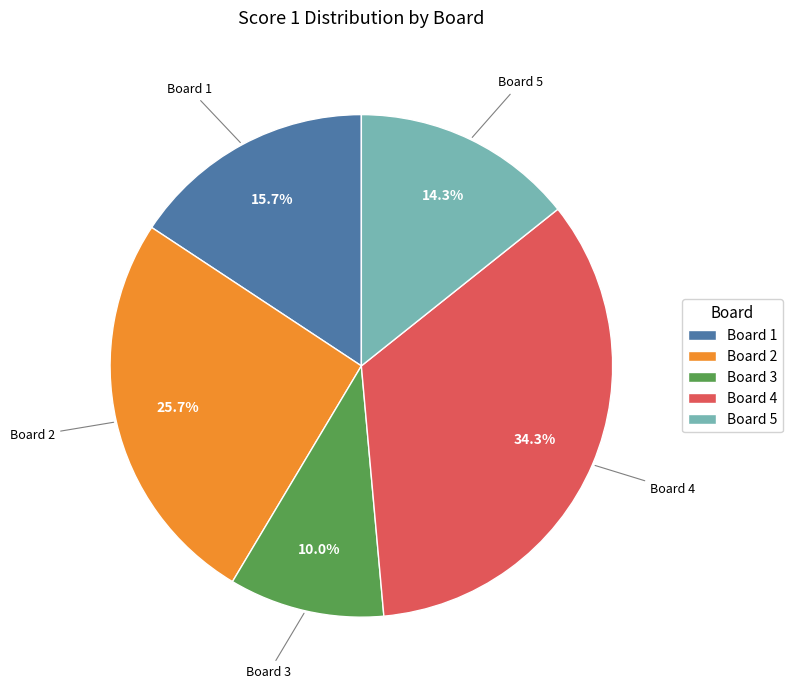

How many segments does this pie chart have?

5